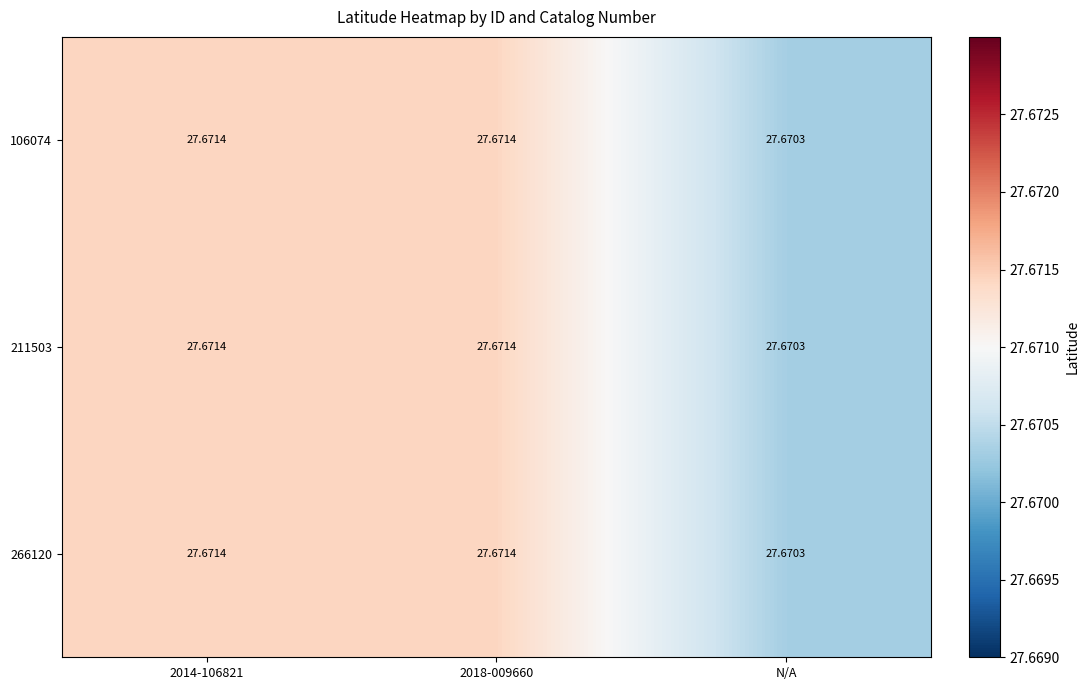

Which category has the lowest value in the 106074 series?

N/A